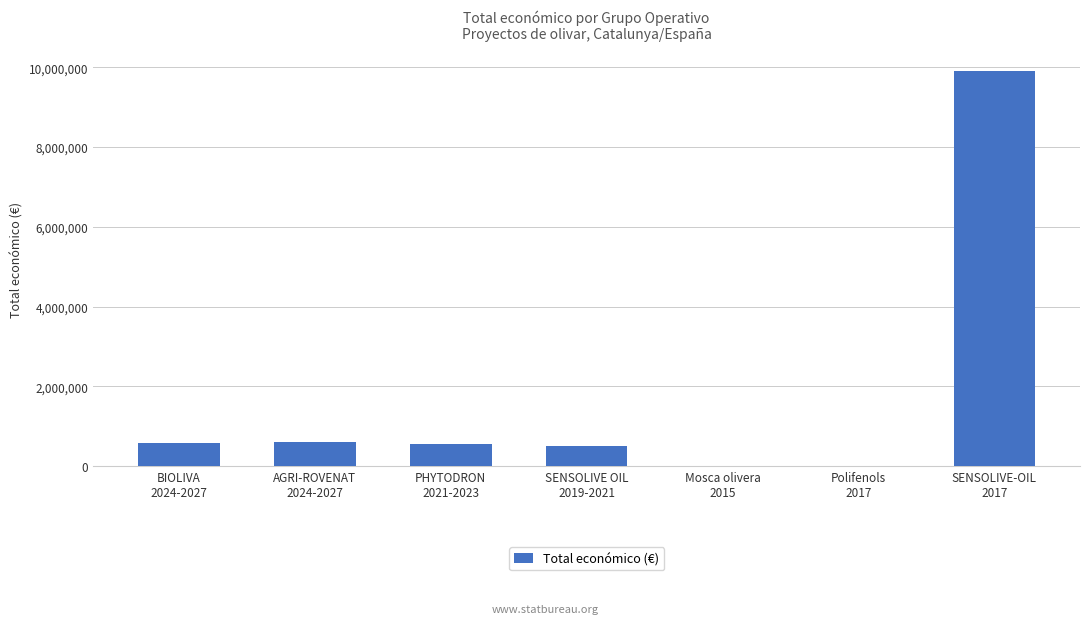

What is the approximate value at PHYTODRON
2021-2023?

567924